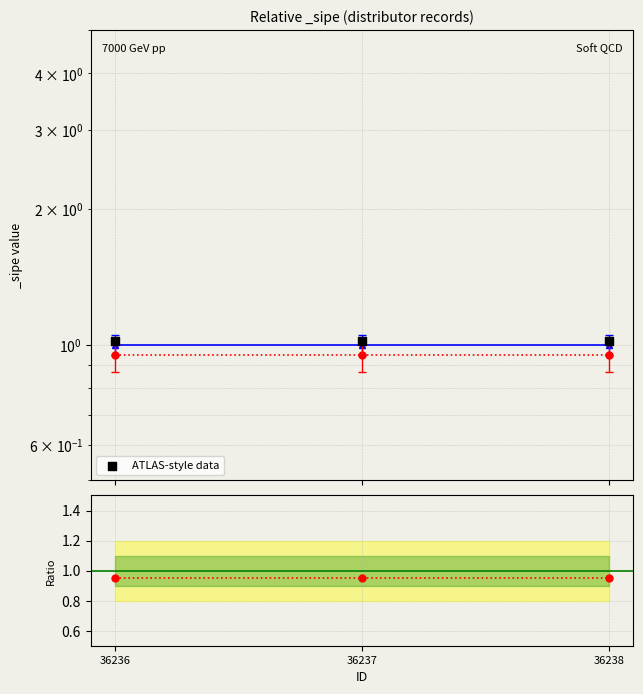

Which series has the widest spread of Y values?

ATLAS-style data